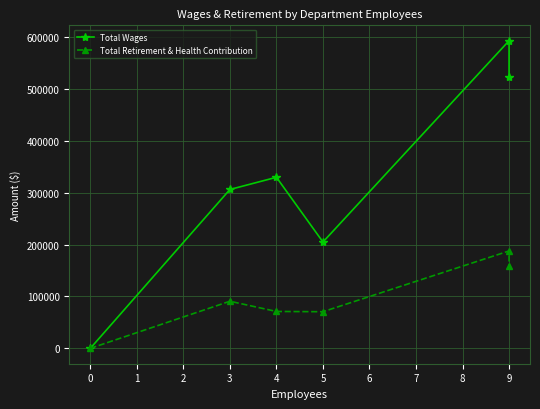

What is the maximum value for Total Wages?

592983